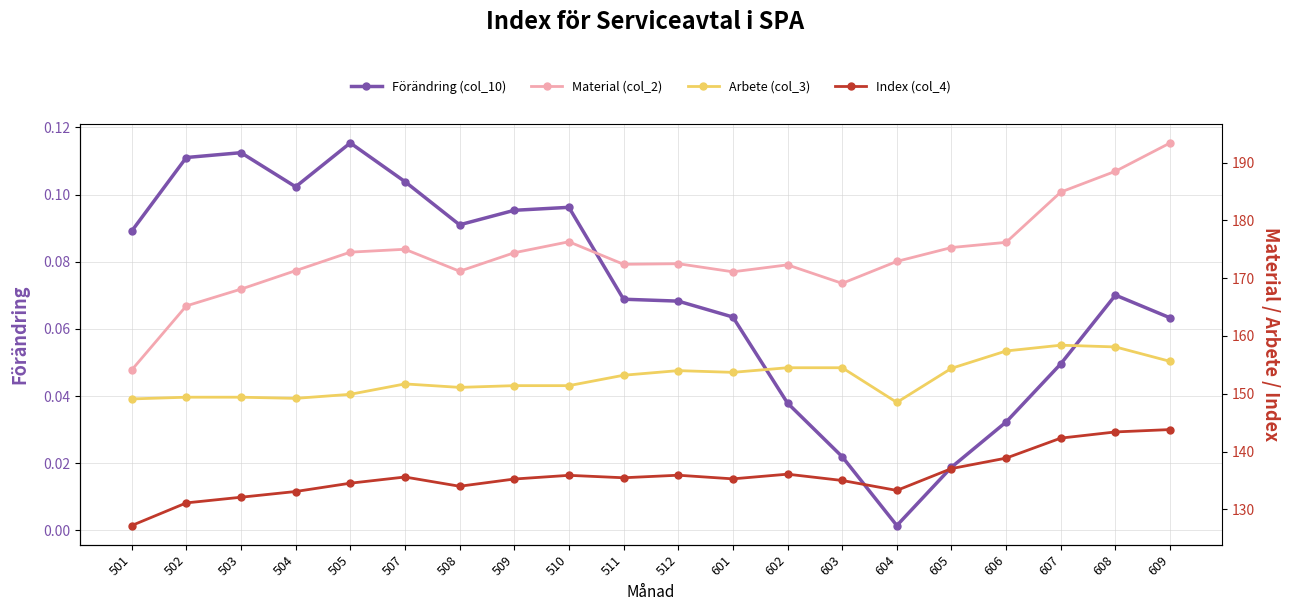

Is this an area chart (filled region under the line)?

No